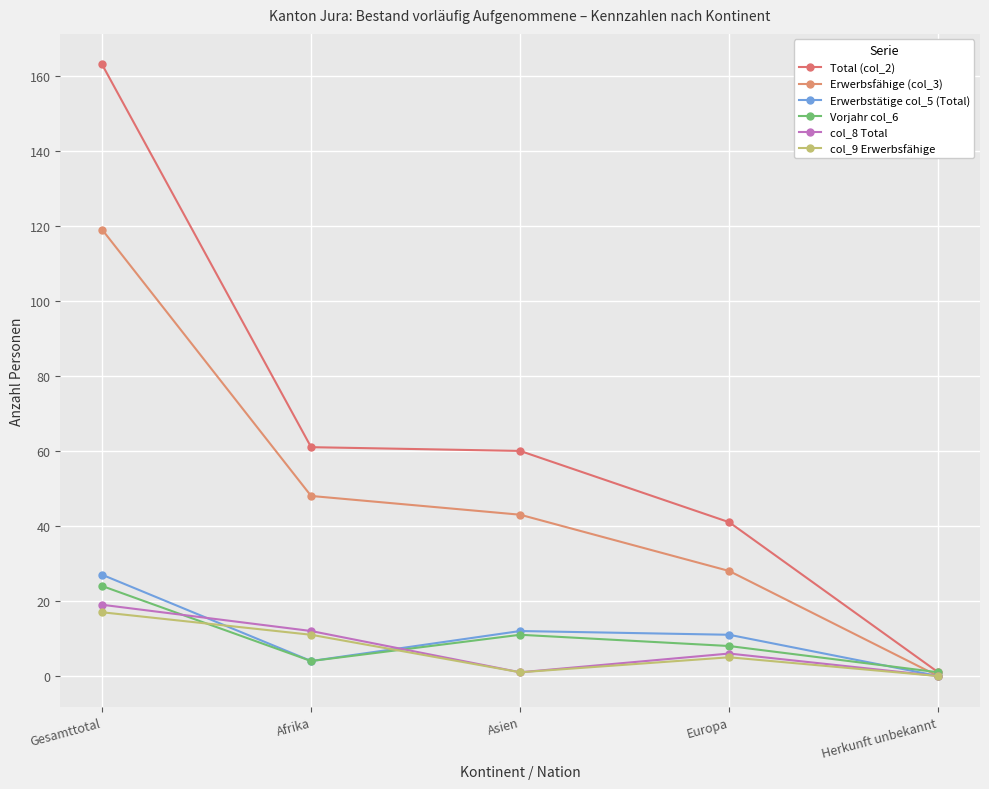

What is the average value of the Total (col_2) series?

65